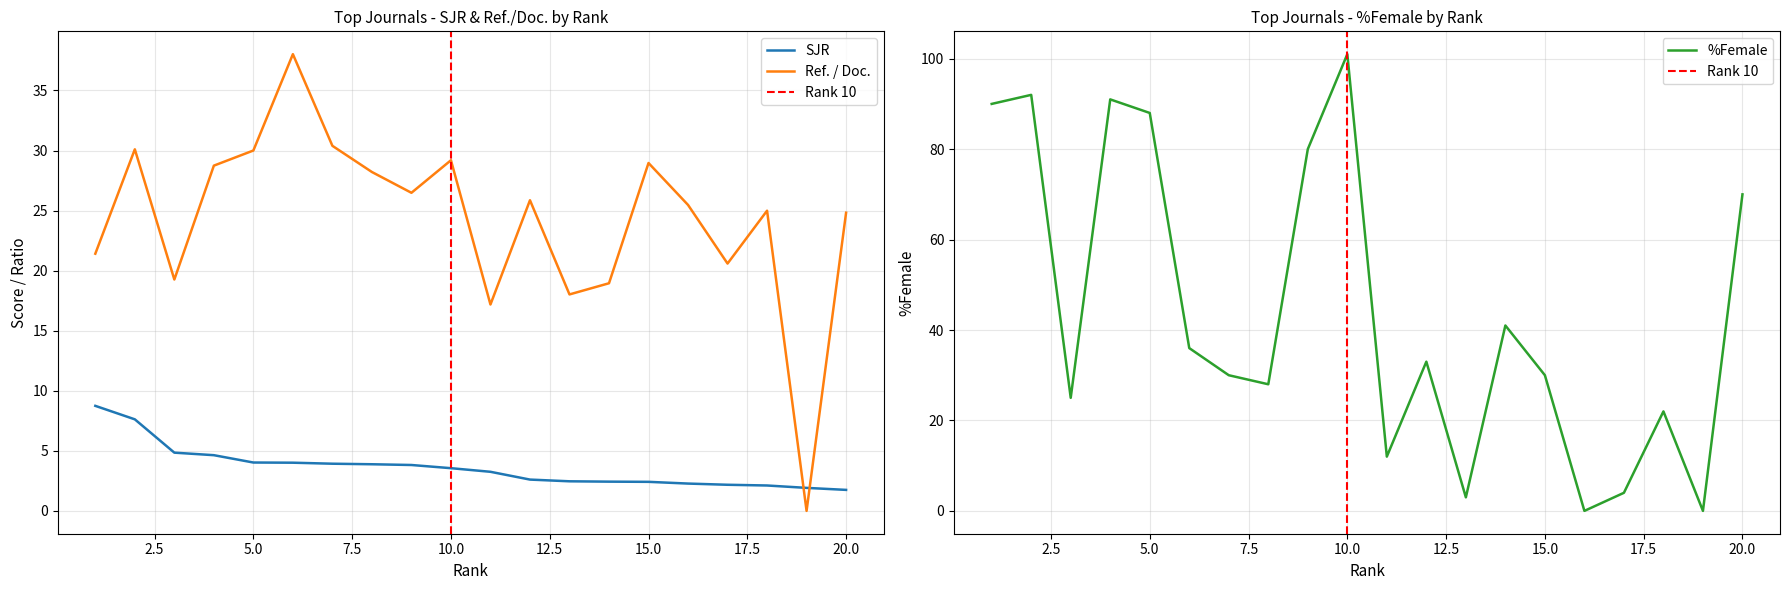

At which label is SJR closest to 5?

3